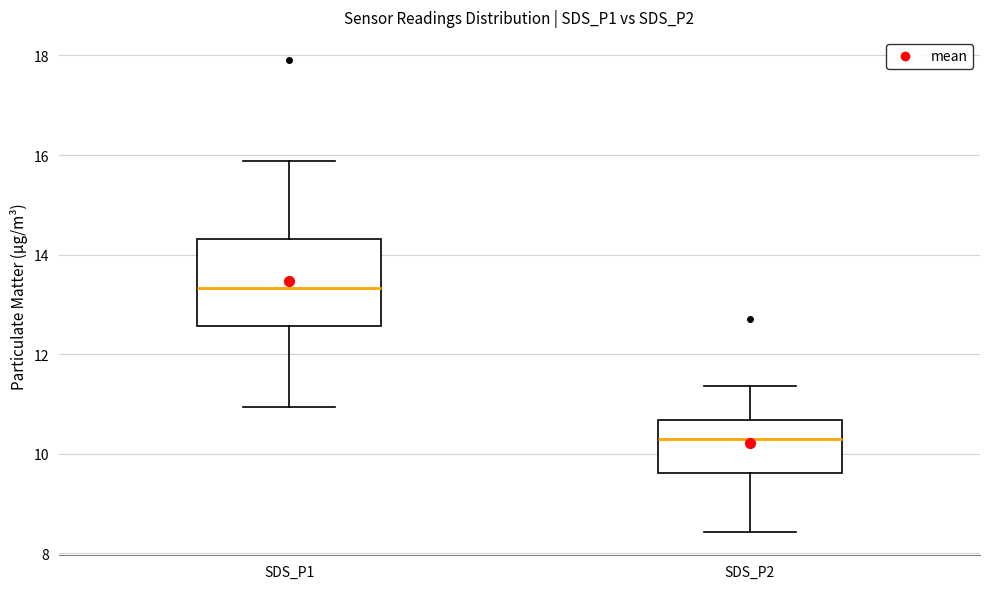

Comparing the boxes themselves (not the whiskers), which one is the tallest?

SDS_P1